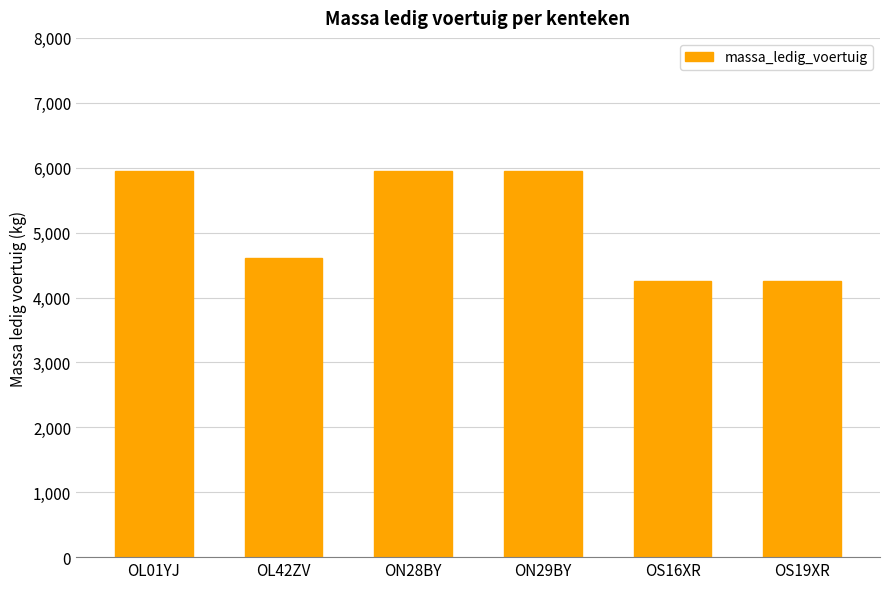

Which has a higher value, OS19XR or OL42ZV?

OL42ZV